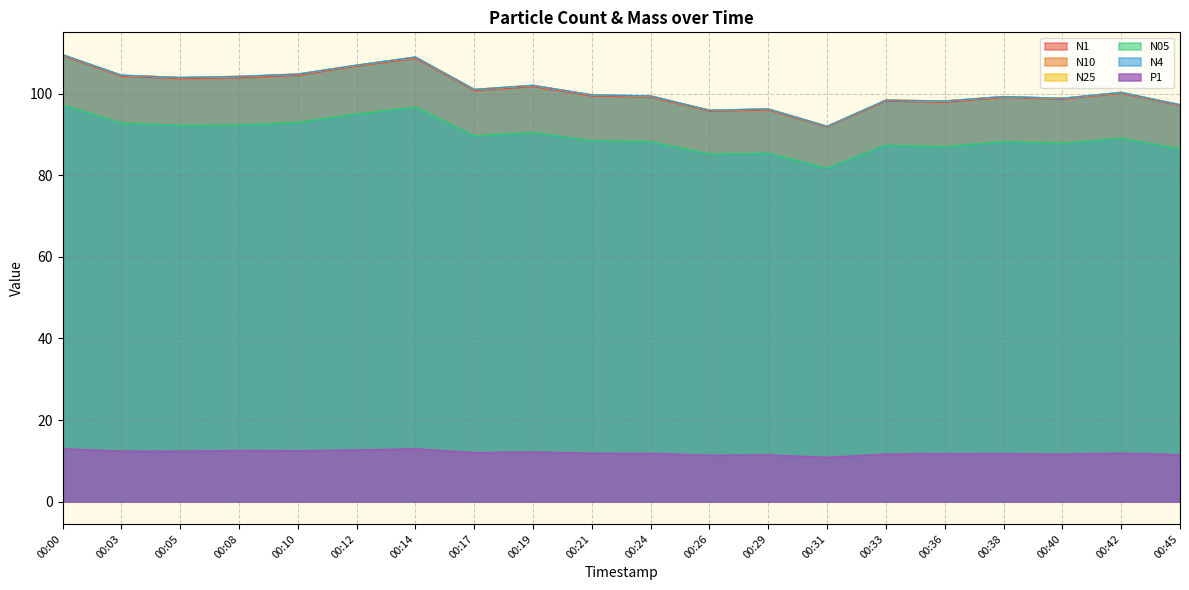

Reading right to left, what are all the values shown in this chart?

N1: 97.1	100.1	98.7	99.1	97.9	98.2	91.8	96.0	95.7	99.2	99.4	101.7	100.8	108.7	106.7	104.5	103.9	103.7	104.3	109.3
N10: 97.3	100.3	98.9	99.3	98.2	98.4	92.0	96.3	95.9	99.5	99.7	102.0	101.0	109.0	107.0	104.8	104.2	104.0	104.5	109.6
N25: 97.3	100.3	98.9	99.3	98.2	98.4	92.0	96.2	95.9	99.4	99.7	102.0	101.0	109.0	107.0	104.8	104.2	104.0	104.5	109.5
N05: 86.4	89.1	87.9	88.2	87.0	87.4	81.7	85.4	85.2	88.2	88.5	90.5	89.6	96.7	95.0	92.9	92.3	92.2	92.8	97.3
N4: 97.3	100.3	98.9	99.3	98.2	98.4	92.0	96.2	95.9	99.4	99.7	102.0	101.0	109.0	107.0	104.8	104.2	104.0	104.5	109.5
P1: 11.5	11.9	11.6	11.7	11.8	11.6	10.8	11.4	11.3	11.8	11.8	12.2	12.0	12.9	12.7	12.5	12.5	12.4	12.4	13.0